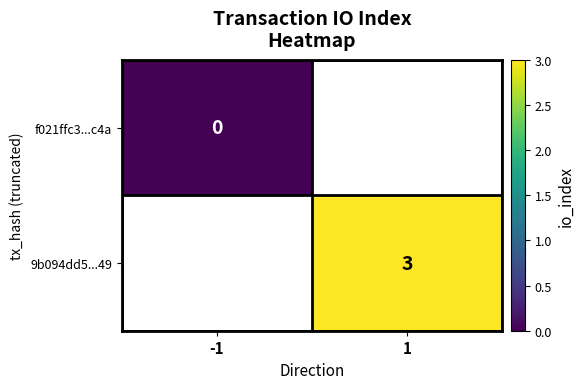

Is it true that 9b094dd5...49 equals 3 at 1?

True